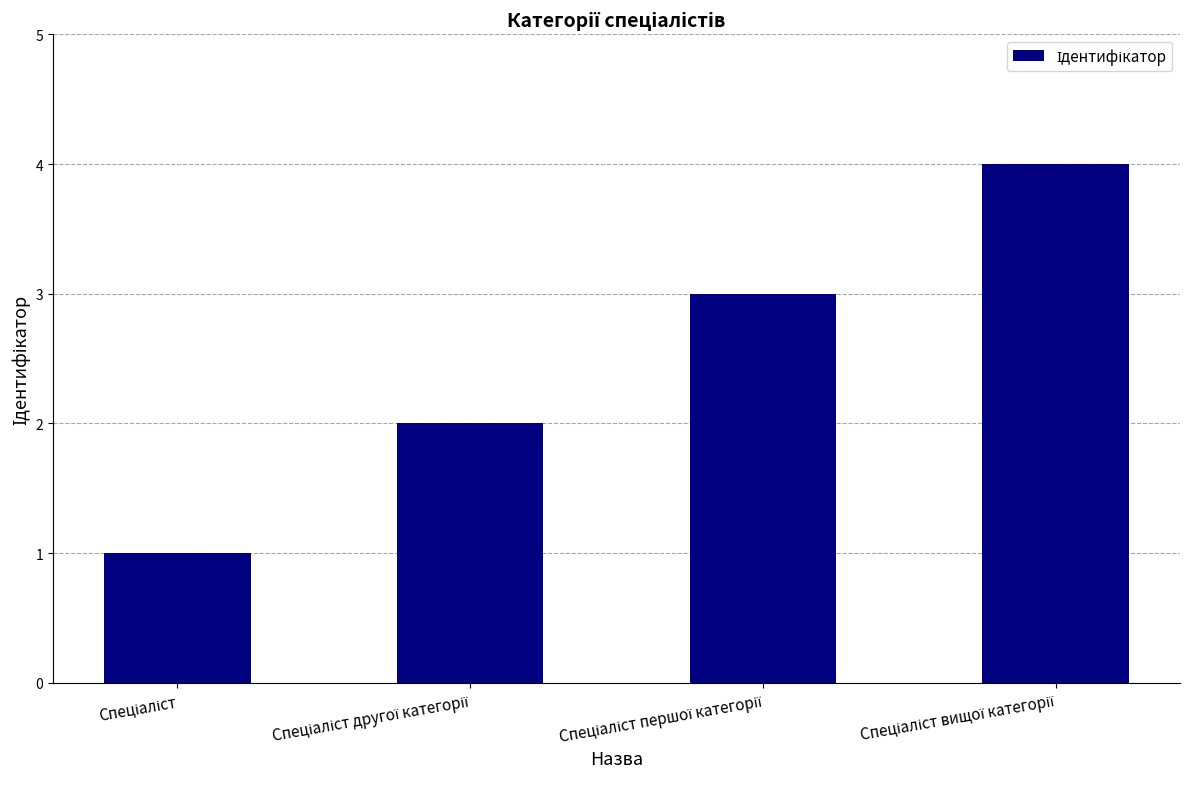

What is the sum of all values?

10